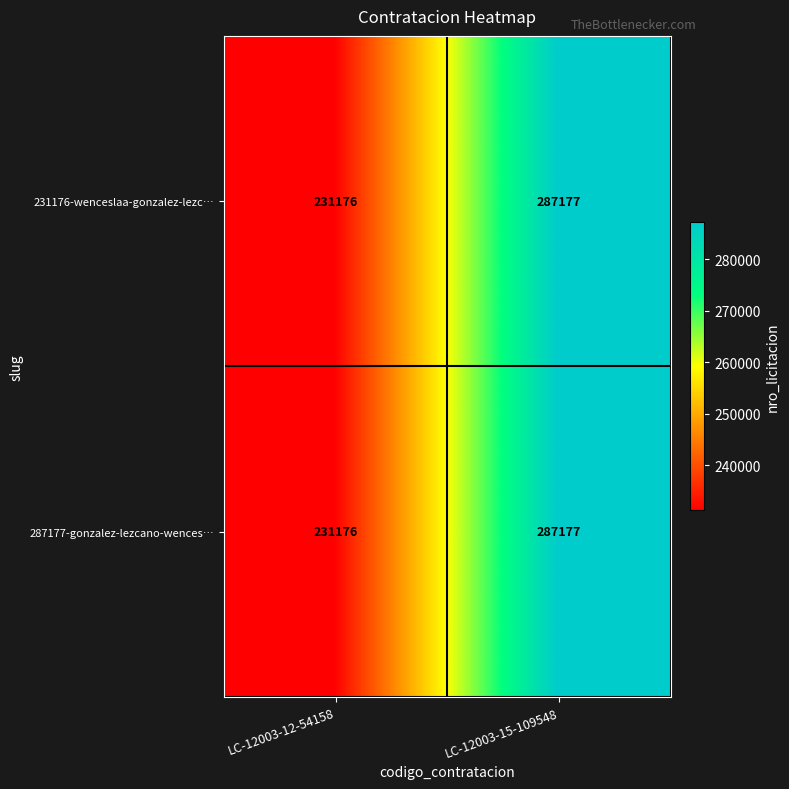

What is the lowest value of the 231176-wenceslaa-gonzalez-lezc… series?

231176